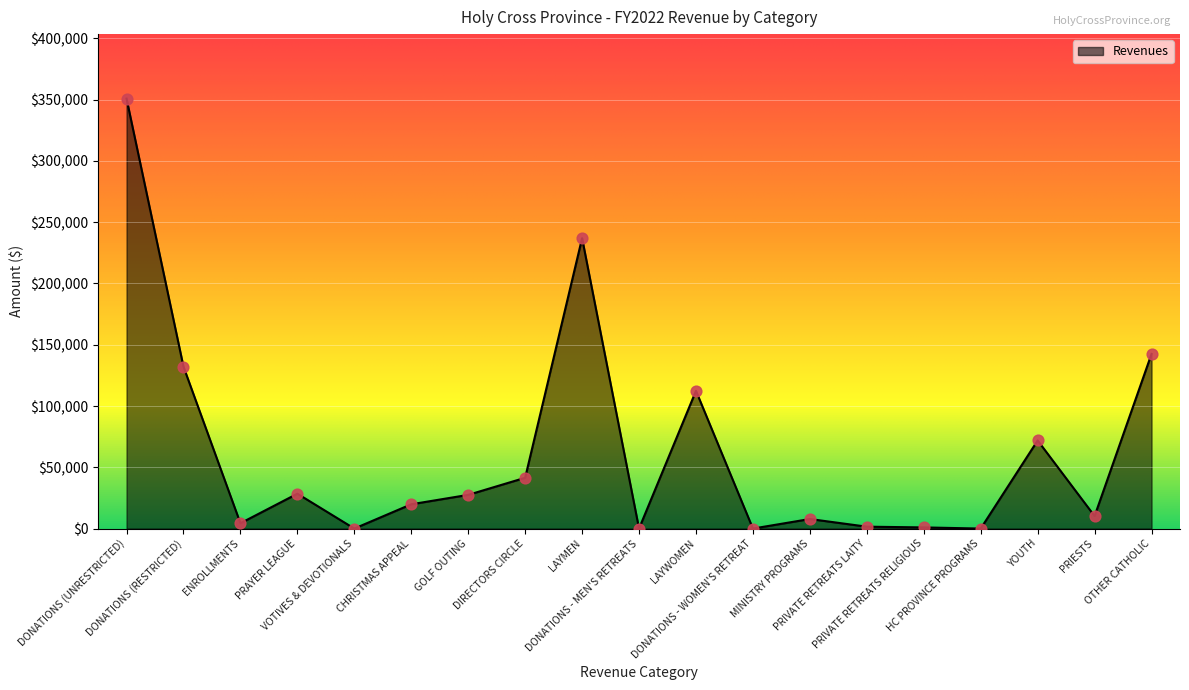

What is the change in value from DONATIONS - MEN'S RETREATS to MINISTRY PROGRAMS?

+7795.0